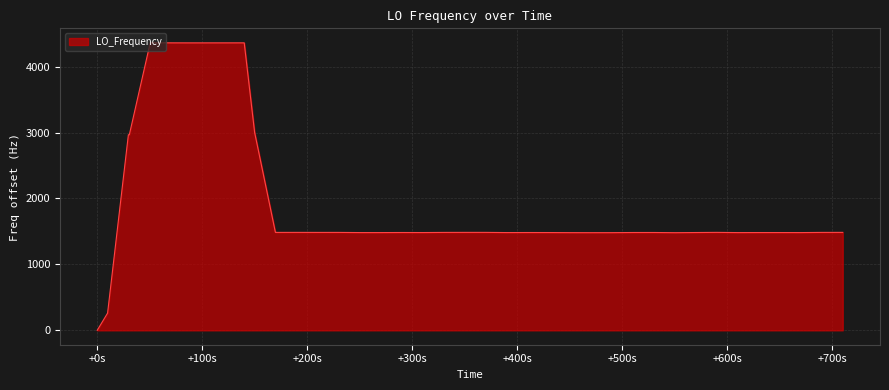

What is the difference between the maximum and minimum values?

4361.6